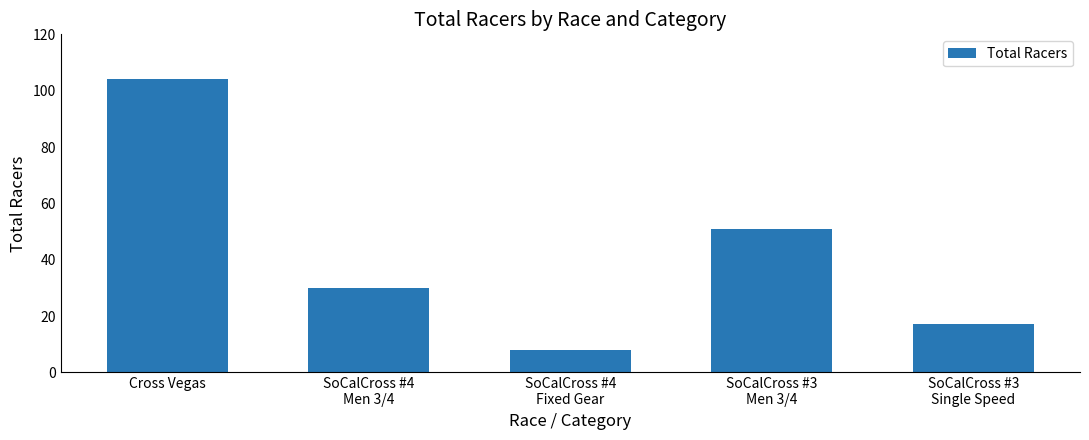

Which has a higher value, SoCalCross #4
Men 3/4 or Cross Vegas?

Cross Vegas